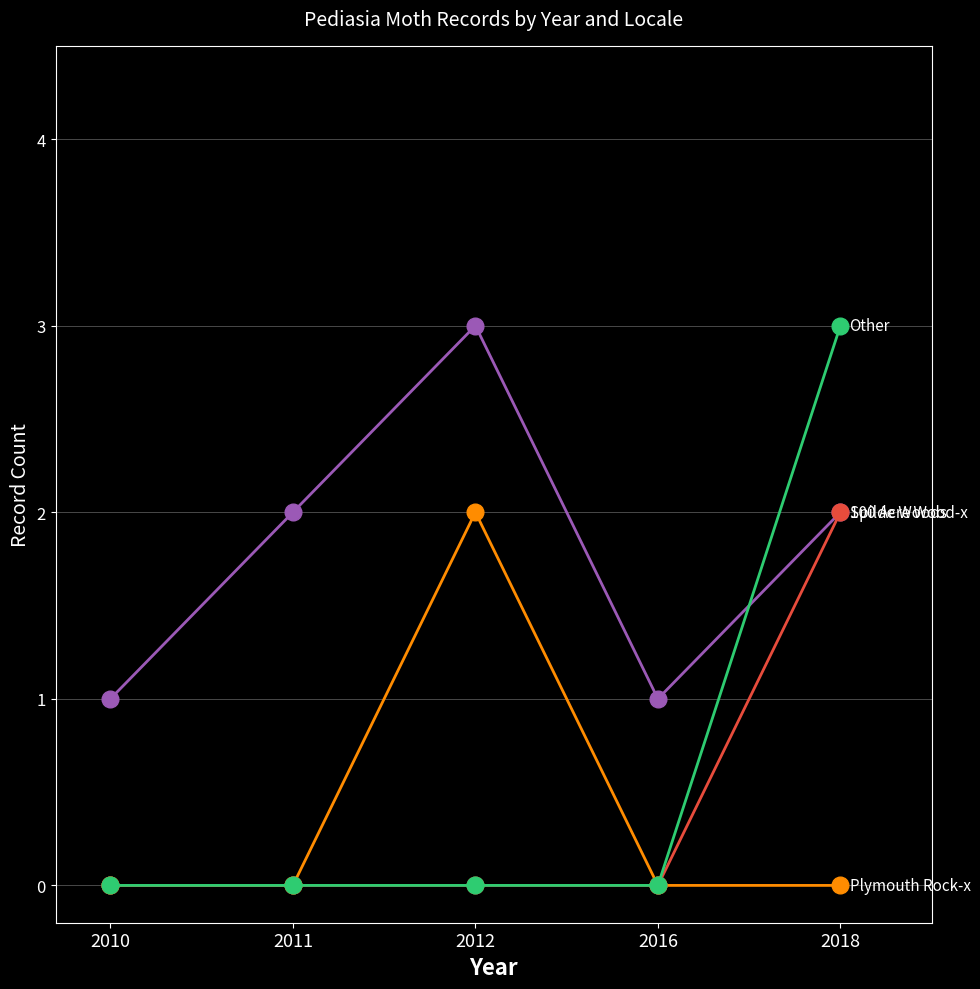

What is the maximum value shown in the chart?

3